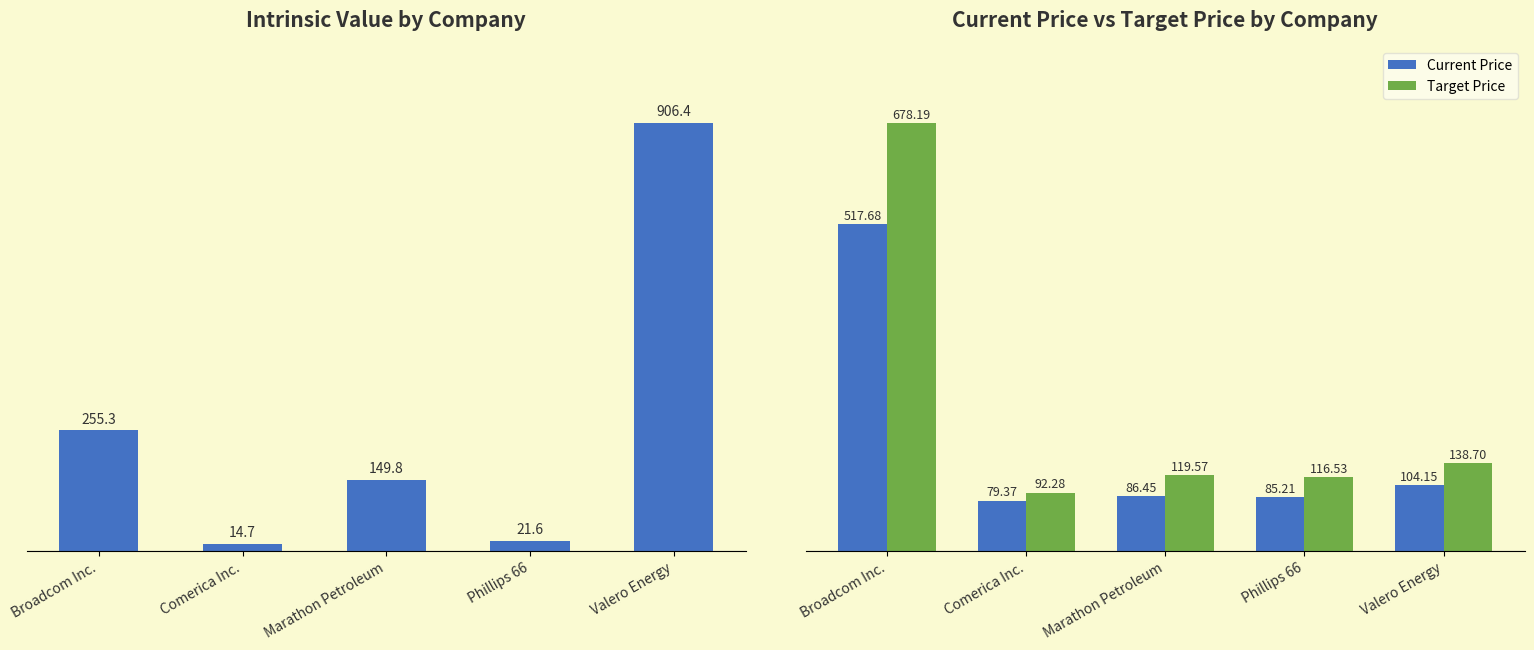

Does the chart contain any negative values?

No